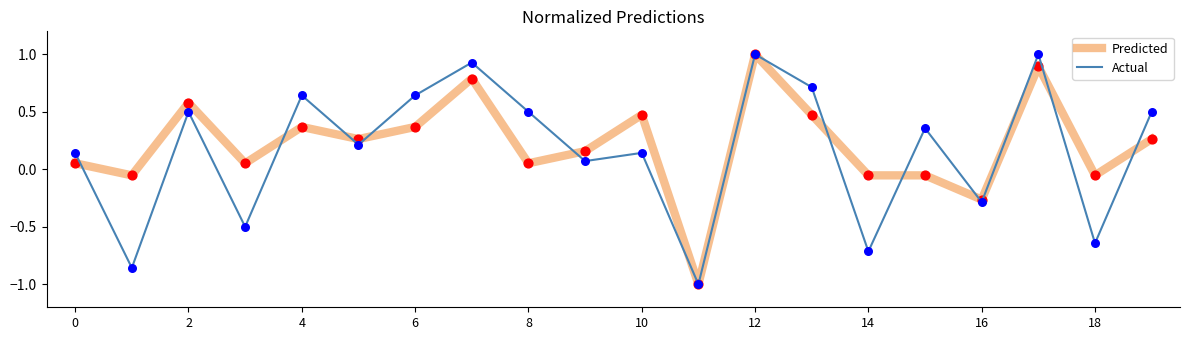

What is the minimum value for Actual?

-1.0